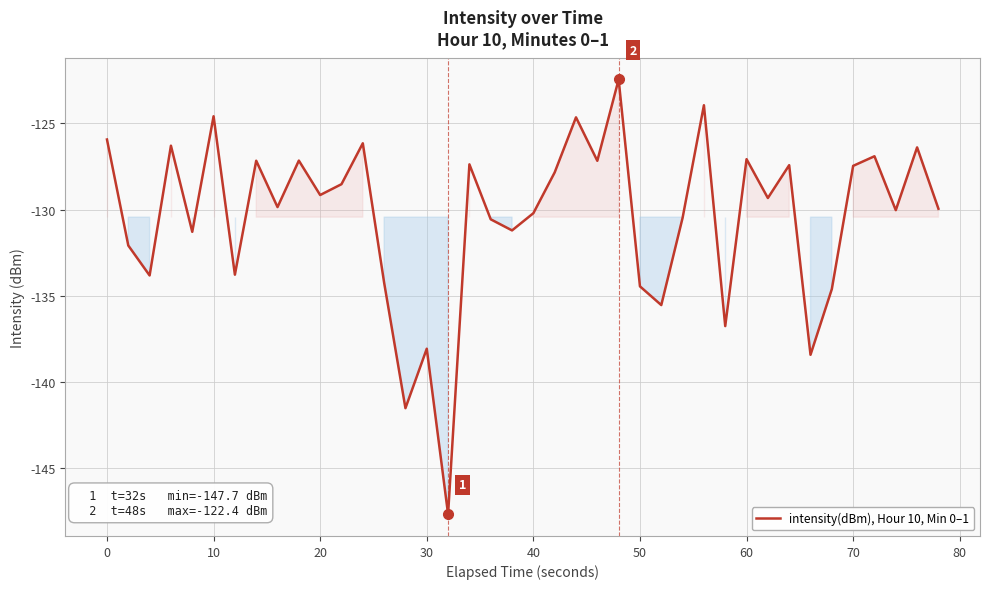

What is the difference between the maximum and minimum values?

25.2